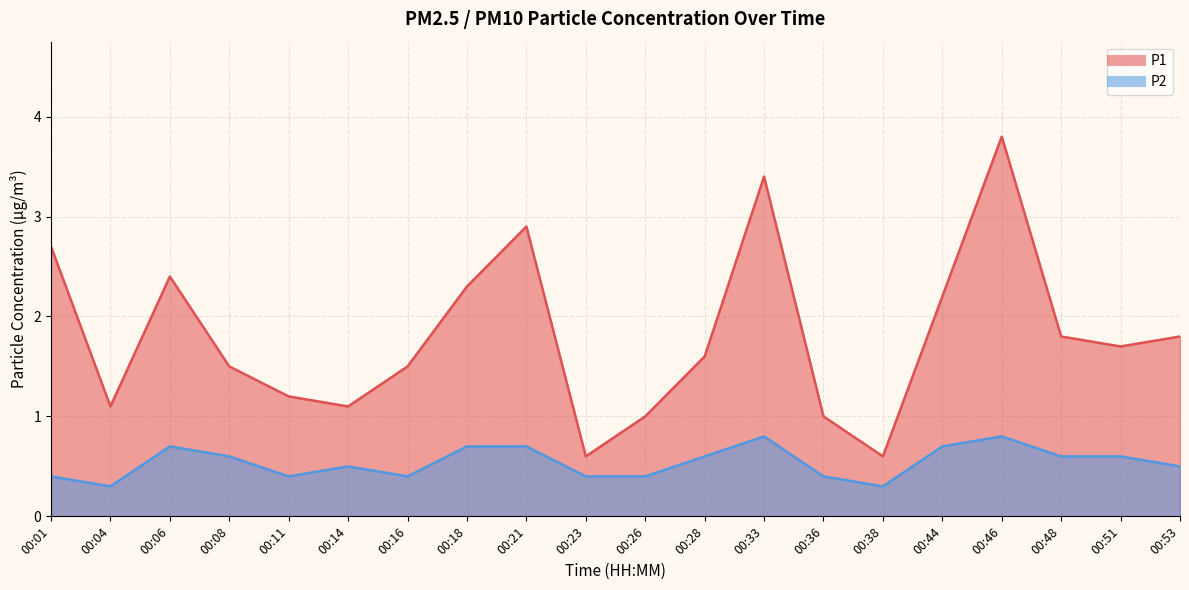

What is the difference between the P2 values at 00:04 and 00:46?

0.5